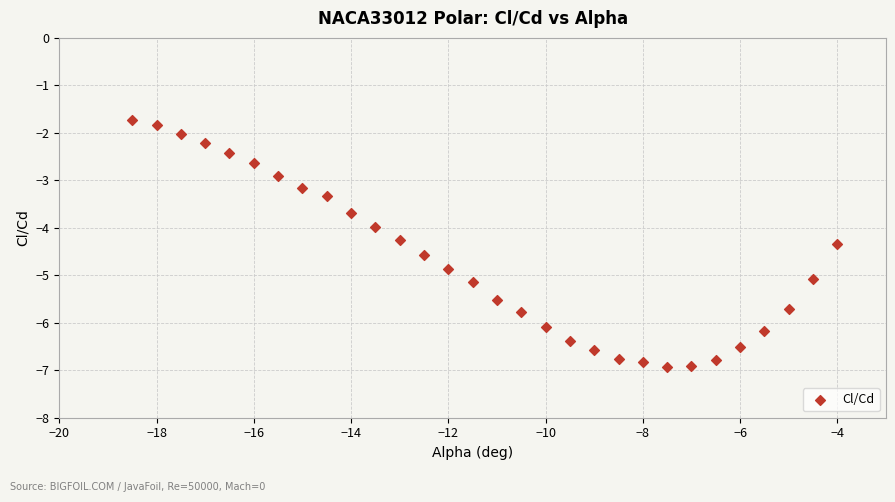

What is the range of X values (max minus min)?

14.5